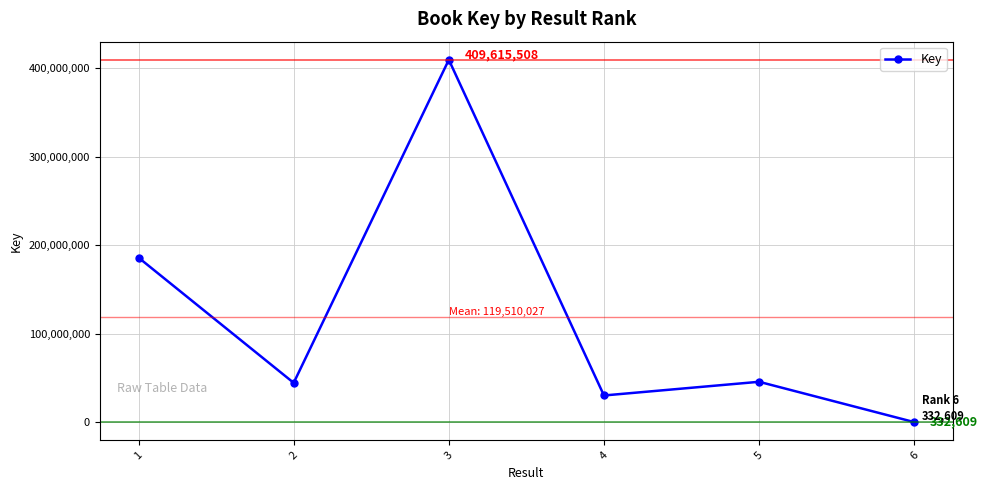

At which category does the data reach its first local valley?

2